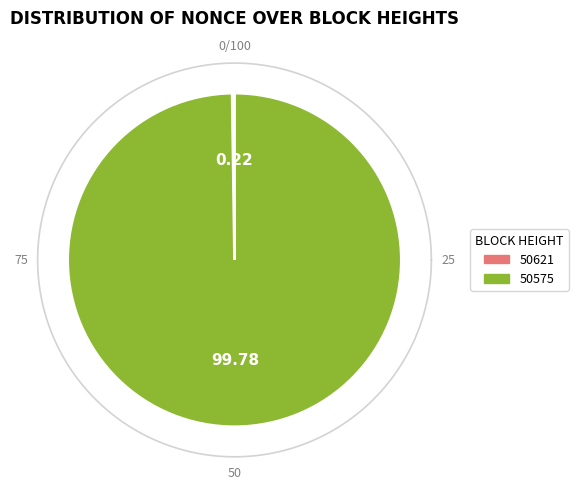

Is it true that 50621 is 7% of the pie?

False